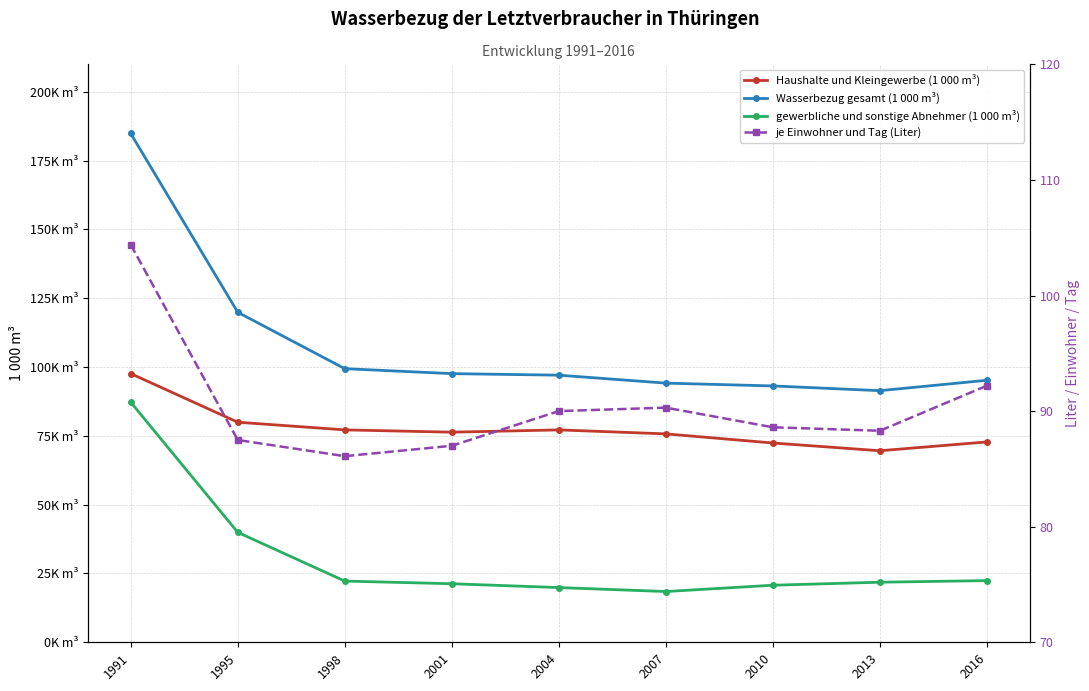

What is the value of the Haushalte und Kleingewerbe (1 000 m³) point at the 1st from the left?

97625.0